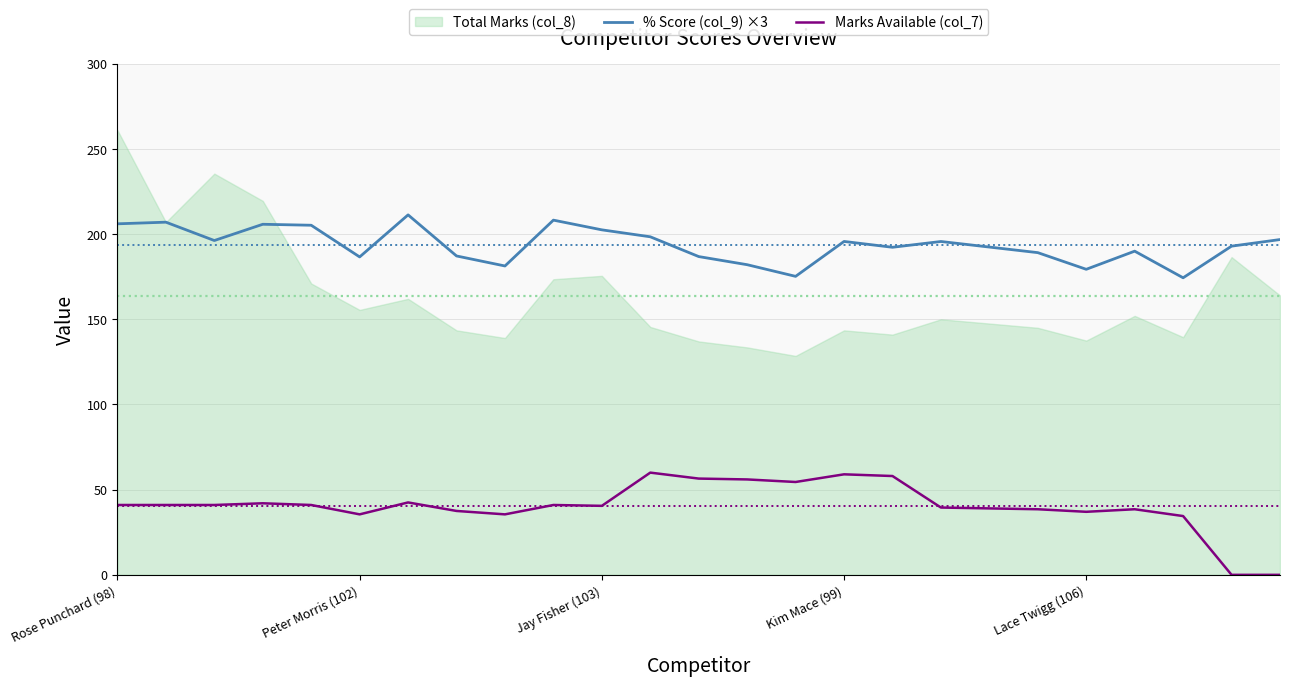

The value of Marks Available (col_7) at Peter Morris (102) is 35.5. True or false?

True